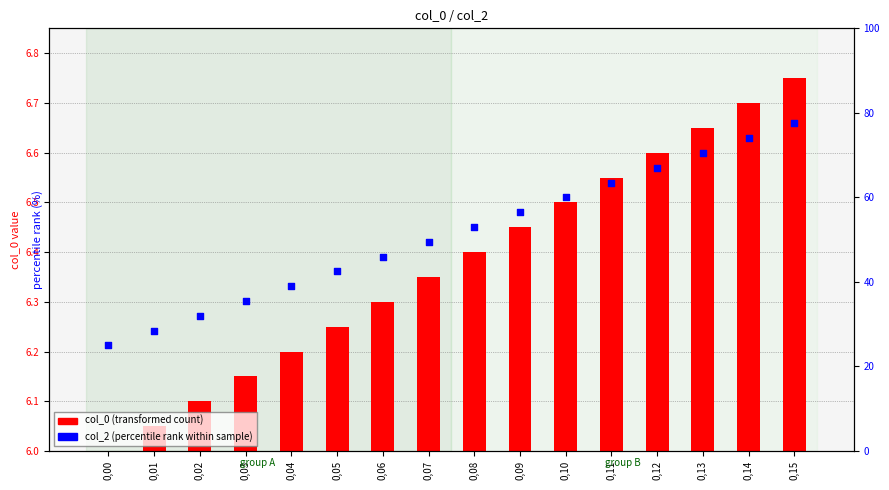

Which series has the largest total across all categories?

col_2 (percentile rank within sample)